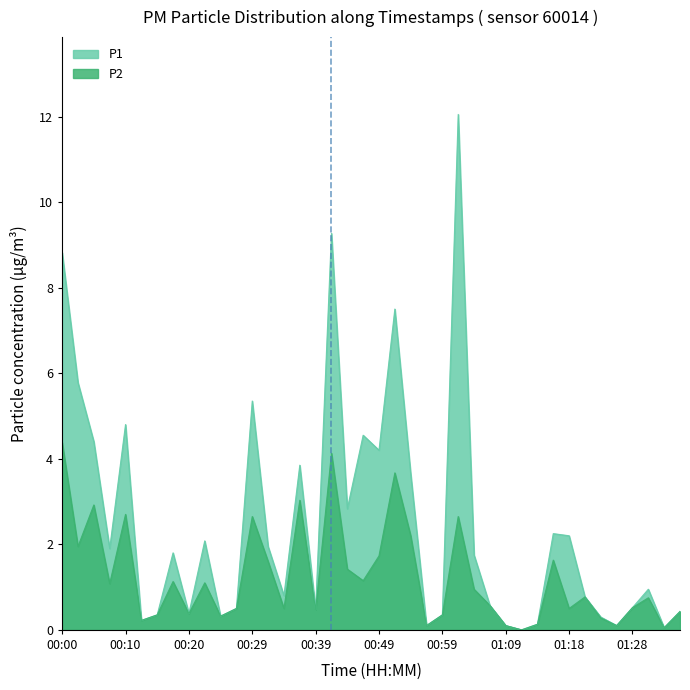

Count the number of categories in the chart.

40